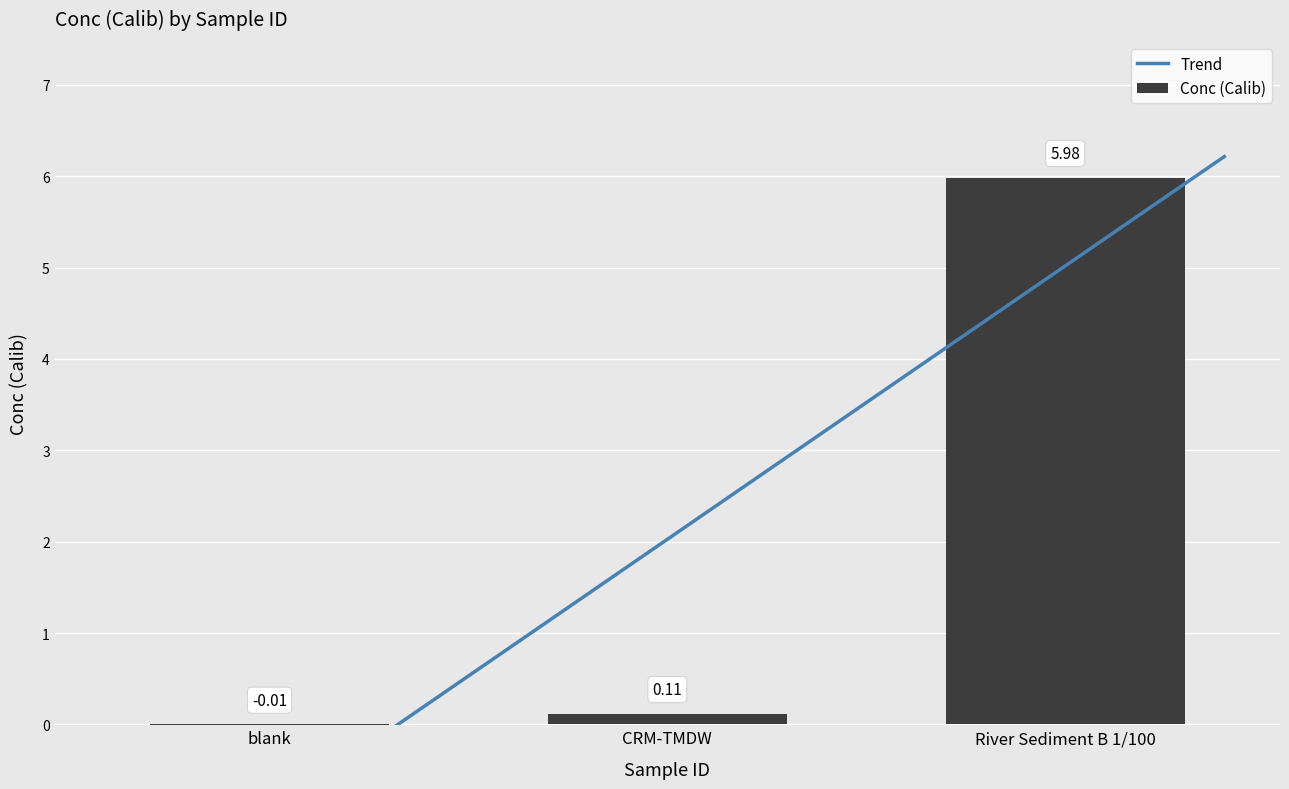

What is the label of the 1st bar from the left?

blank